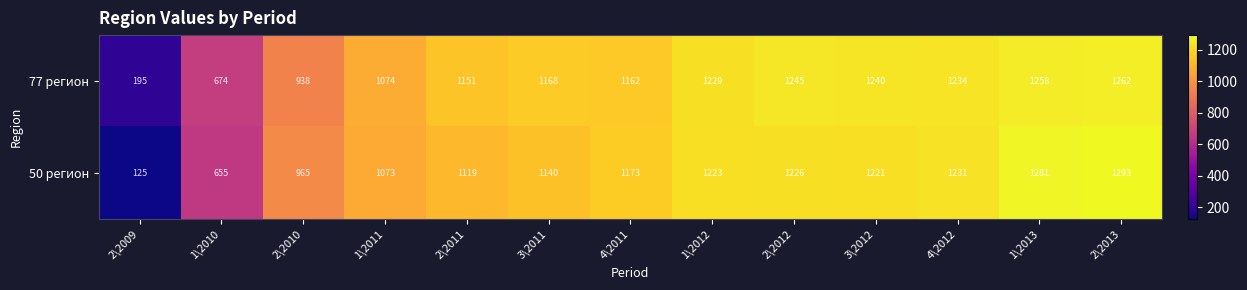

Reading left to right, extract all data points from this chart.

77 регион: 2\2009=195	1\2010=674	2\2010=938	1\2011=1074	2\2011=1151	3\2011=1168	4\2011=1162	1\2012=1229	2\2012=1245	3\2012=1240	4\2012=1234	1\2013=1258	2\2013=1262
50 регион: 2\2009=125	1\2010=655	2\2010=965	1\2011=1073	2\2011=1119	3\2011=1140	4\2011=1173	1\2012=1223	2\2012=1226	3\2012=1221	4\2012=1231	1\2013=1281	2\2013=1293